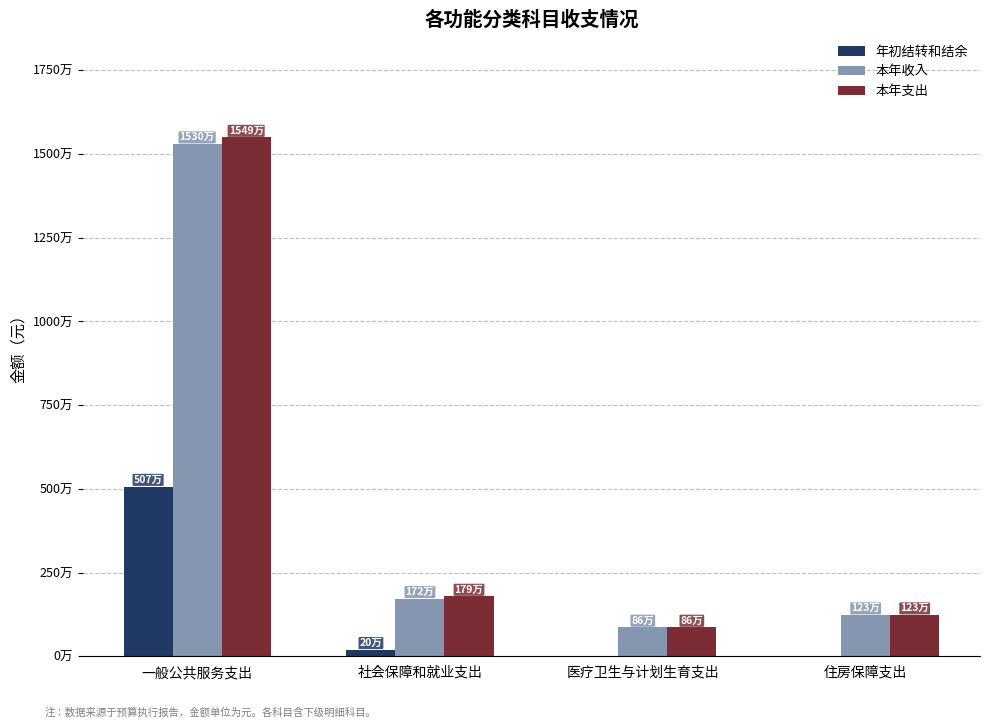

What is the value of the 本年收入 bar at the 4th from the left?

1231350.0